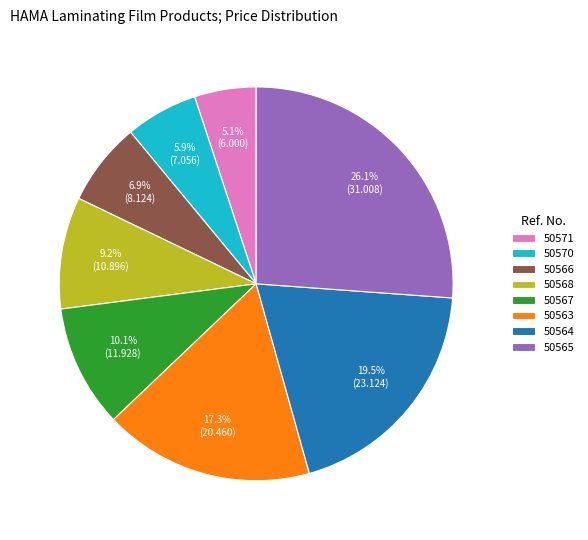

Which has a higher value, 50563 or 50566?

50563